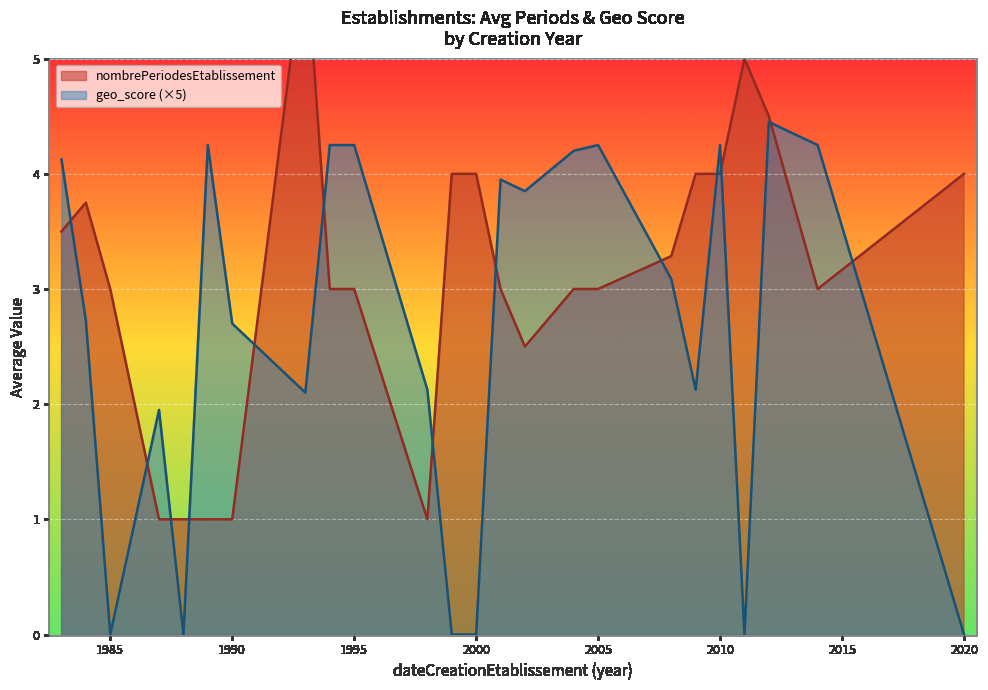

How many values in geo_score are above zero?

28